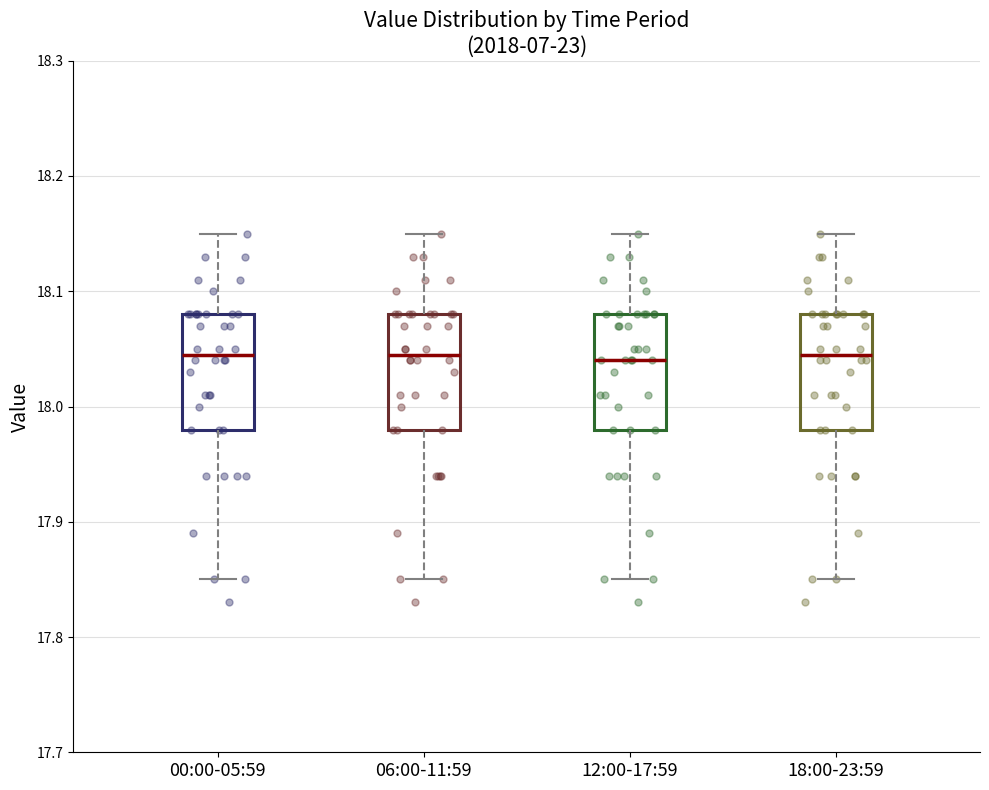

Reading left to right, transcribe this box plot: for each box, give where its median line is, the range the box spans, and where its two whiskers end, as read against the y-axis. The values are not printed on the chart, so give them approximately, as read against the axis.

00:00-05:59: median 18.05, box 17.98 to 18.08, whiskers 17.85 to 18.15
06:00-11:59: median 18.05, box 17.98 to 18.08, whiskers 17.85 to 18.15
12:00-17:59: median 18.04, box 17.98 to 18.08, whiskers 17.85 to 18.15
18:00-23:59: median 18.05, box 17.98 to 18.08, whiskers 17.85 to 18.15